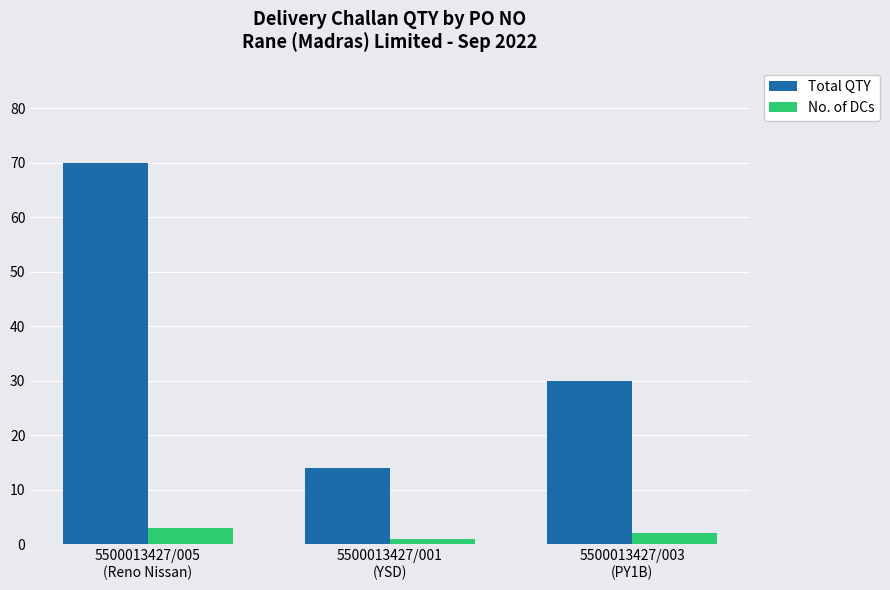

How many data points in Total QTY are less than 30?

1